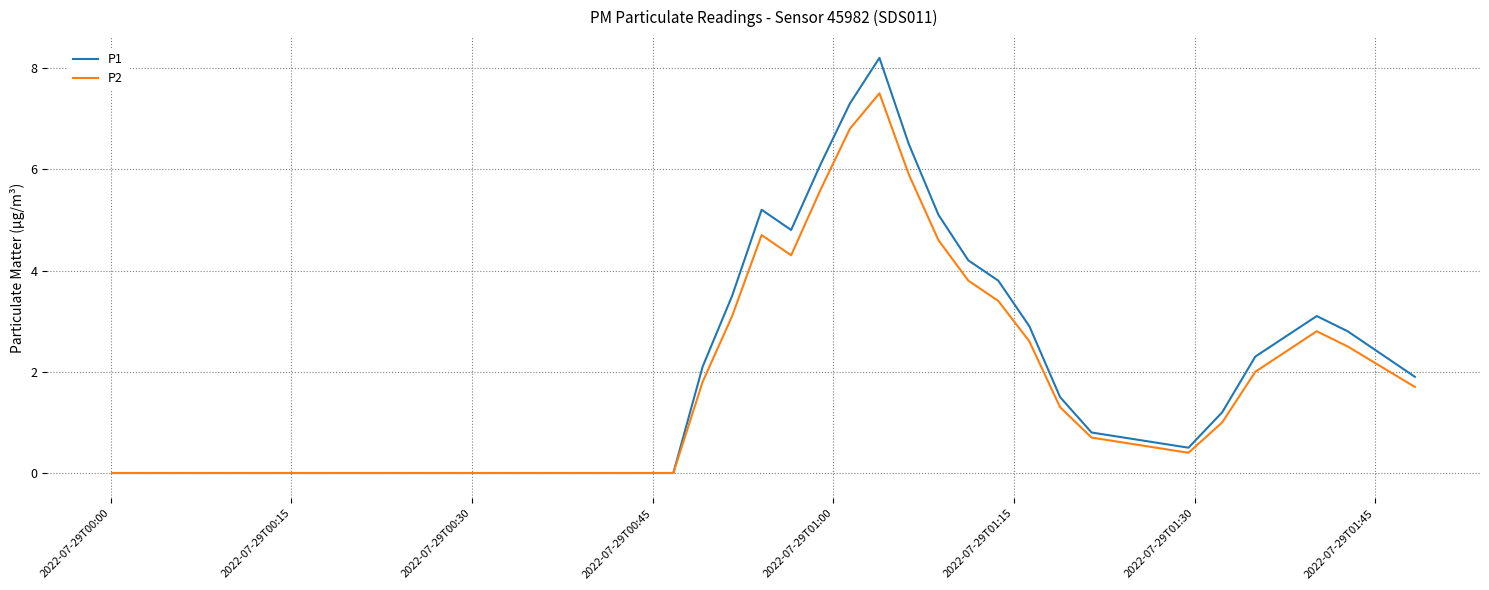

Which series has the widest spread of values?

P1